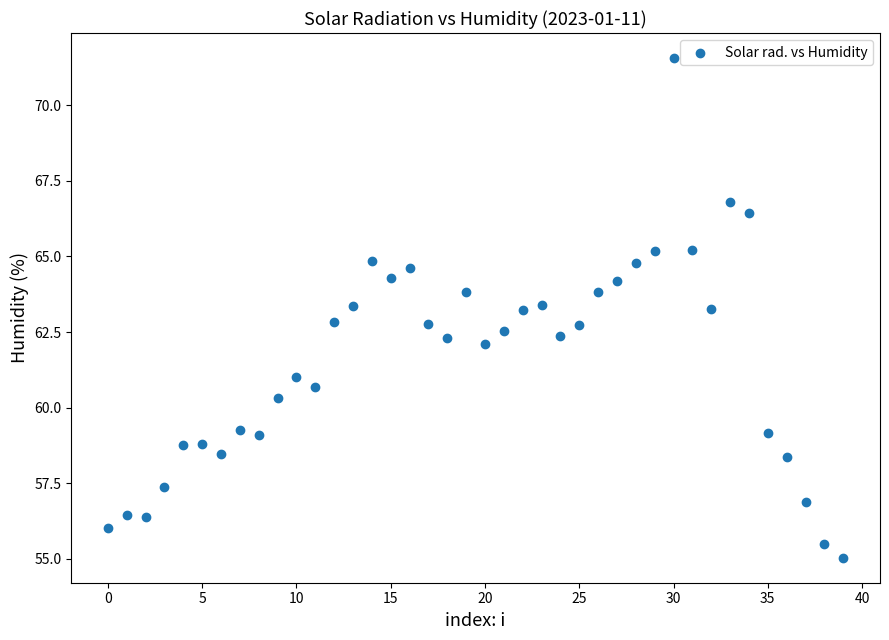

How many points are shown in the scatter plot?

40